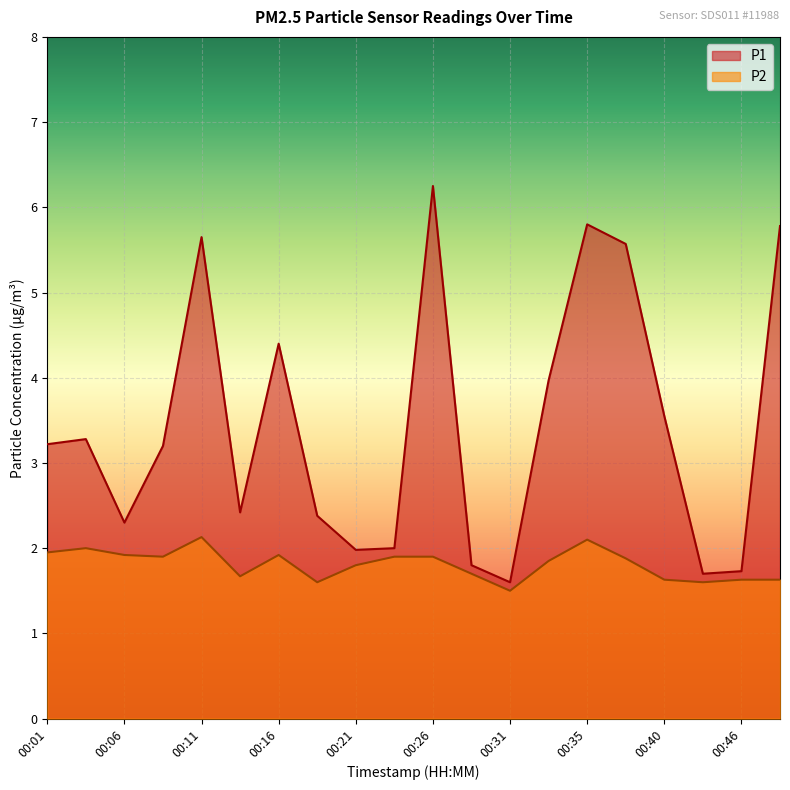

Reading right to left, transcribe all the data shown in this chart.

P1: 5.8	1.7	1.7	3.5	5.6	5.8	4.0	1.6	1.8	6.2	2.0	2.0	2.4	4.4	2.4	5.7	3.2	2.3	3.3	3.2
P2: 1.6	1.6	1.6	1.6	1.9	2.1	1.9	1.5	1.7	1.9	1.9	1.8	1.6	1.9	1.7	2.1	1.9	1.9	2.0	1.9